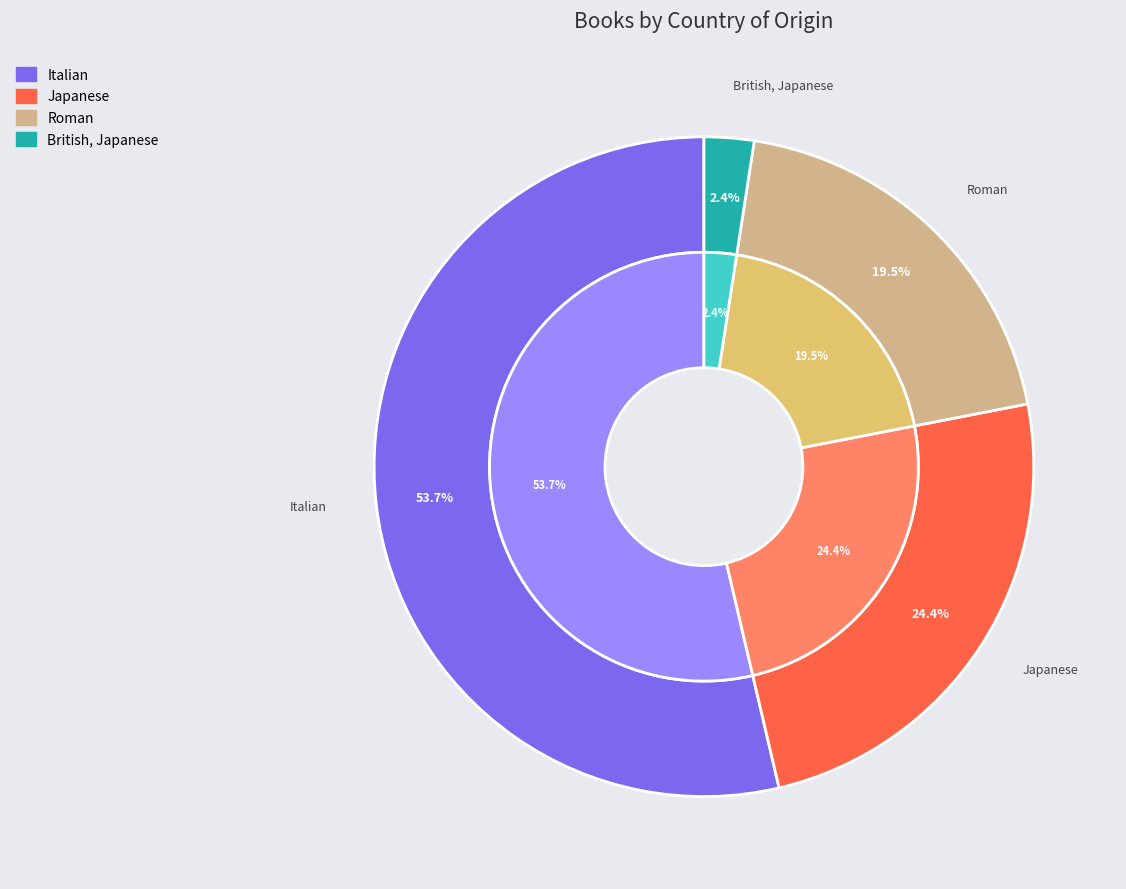

Count the number of slices in the pie.

4